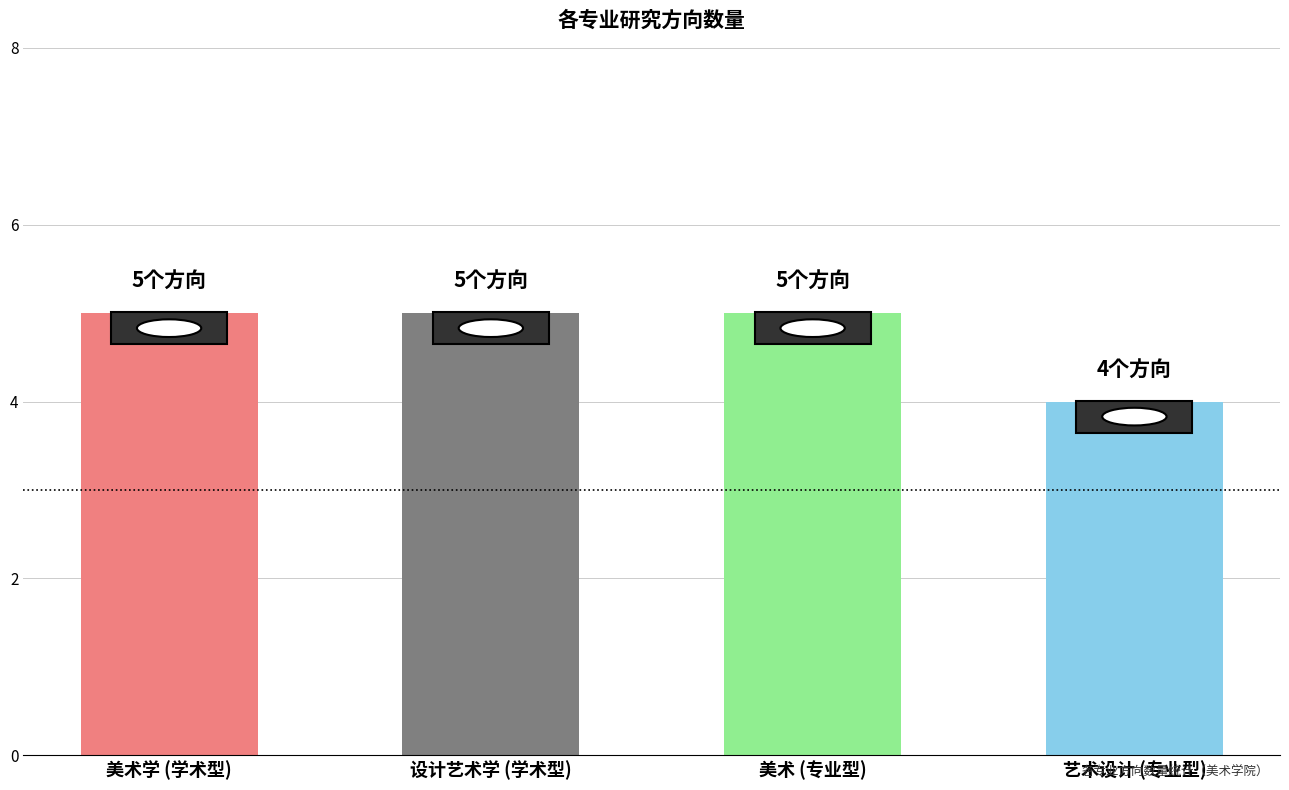

What is the difference between the maximum and minimum values?

1